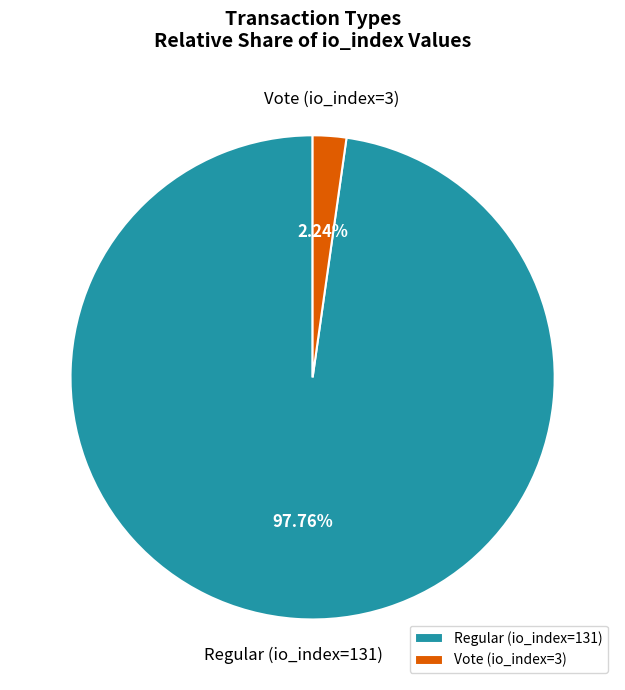

What percentage is the Vote (io_index=3) slice, to the nearest percent?

2%